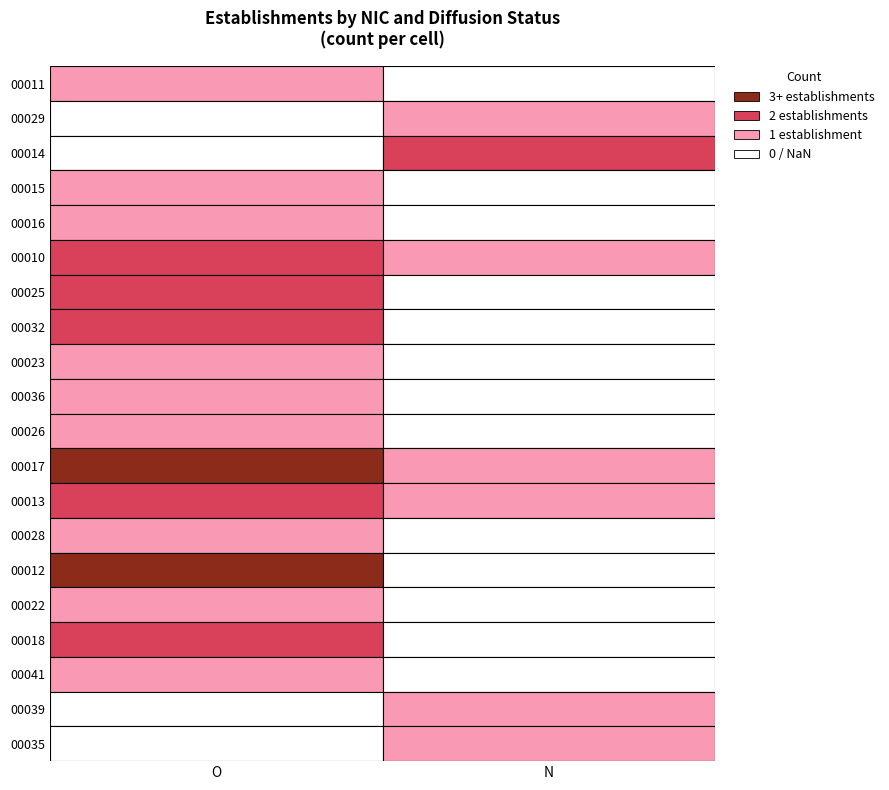

What is the difference between the 00013 values at N and O?

1